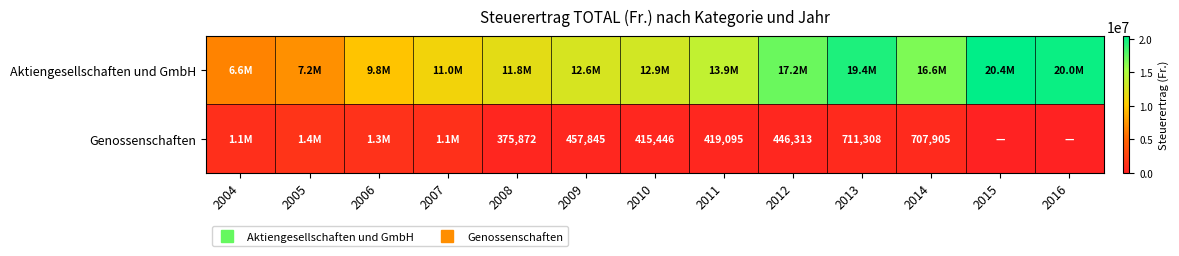

How many values in the Genossenschaften series are below 457845?

6